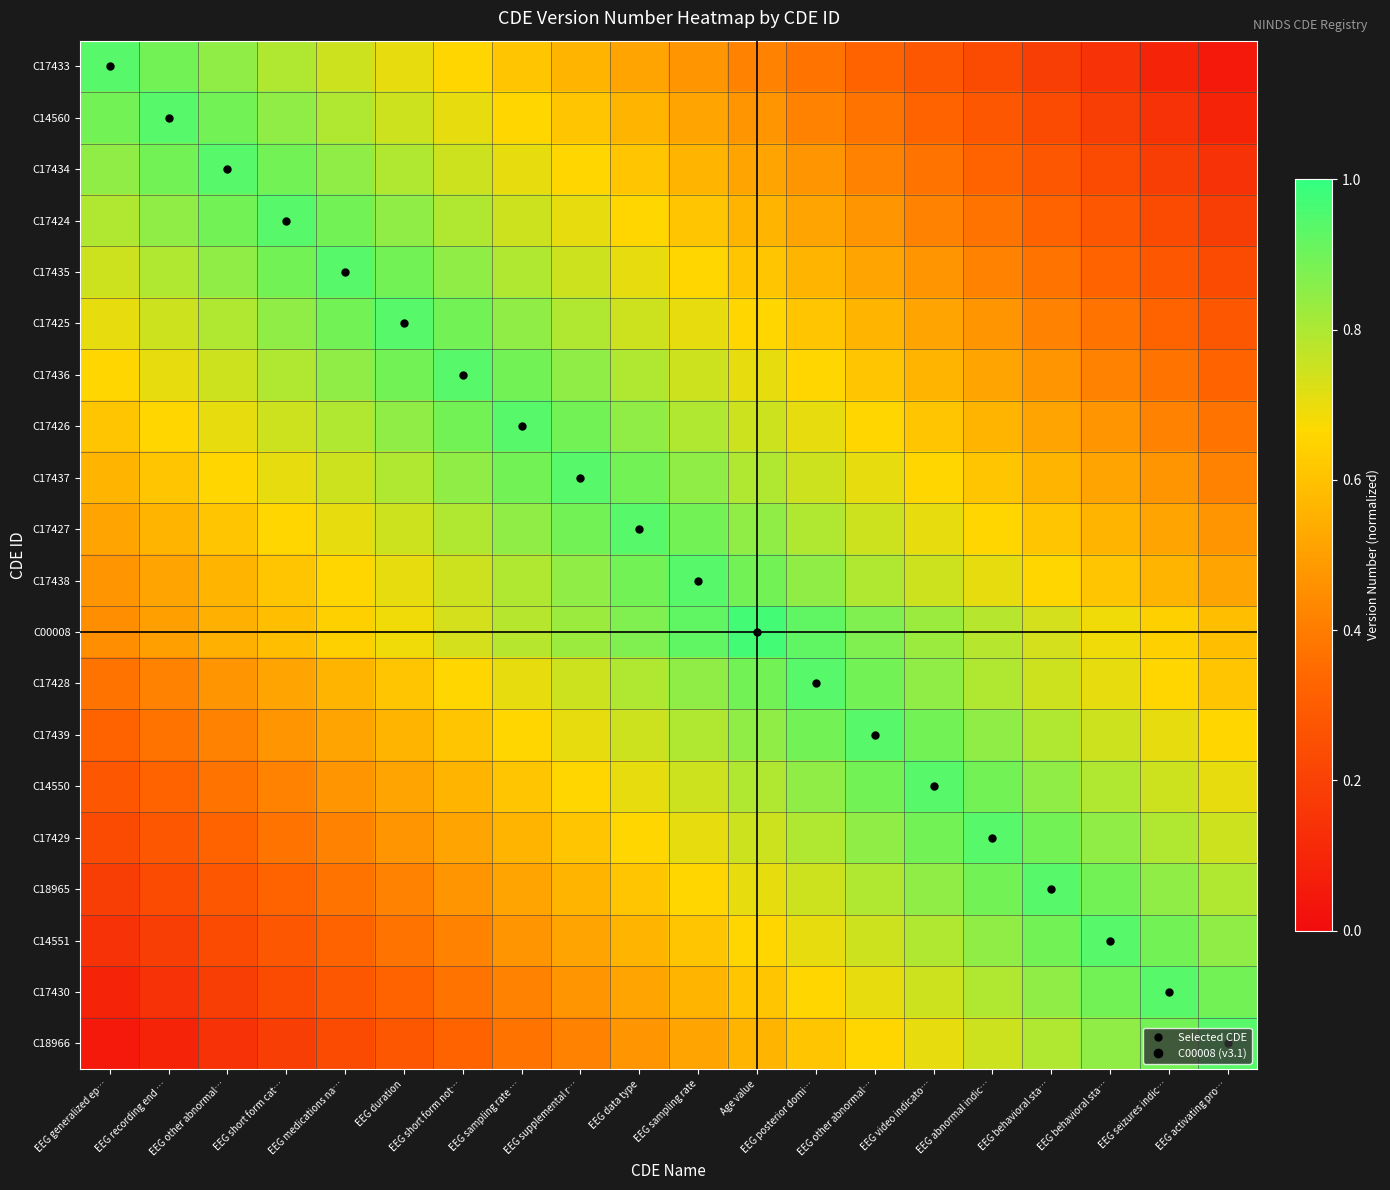

What is the total value across all series at EEG other abnormal…?

11.5